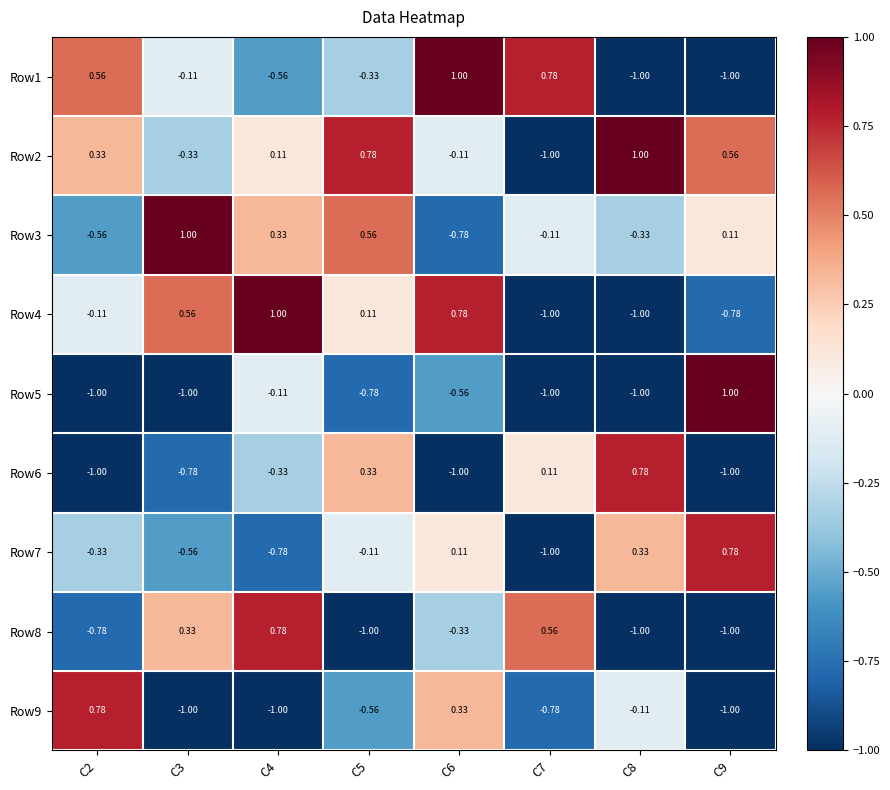

What is the difference between the highest and lowest values at C7?

1.8